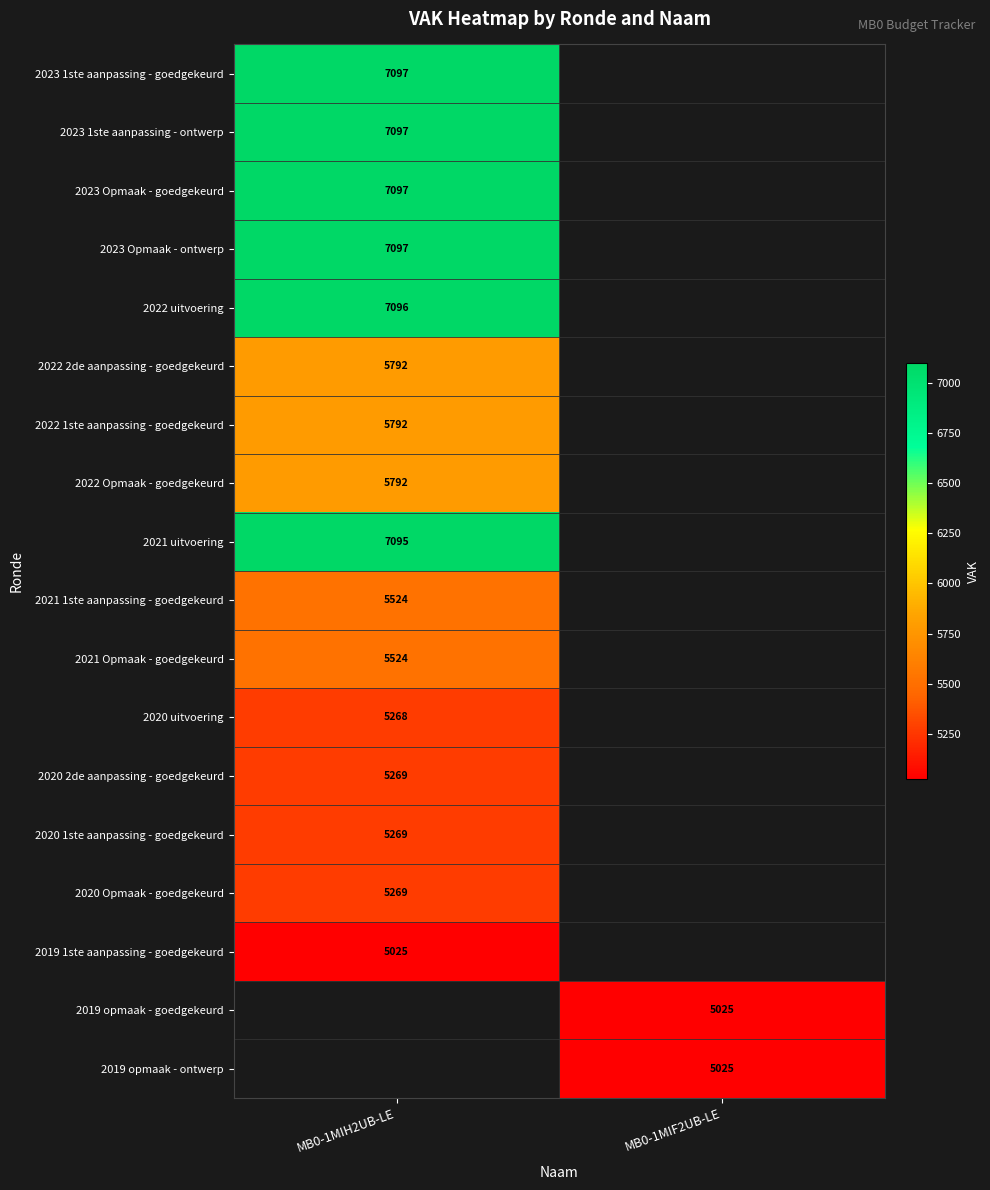

The value of 2019 opmaak - ontwerp at MB0-1MIF2UB-LE is 2092. True or false?

False